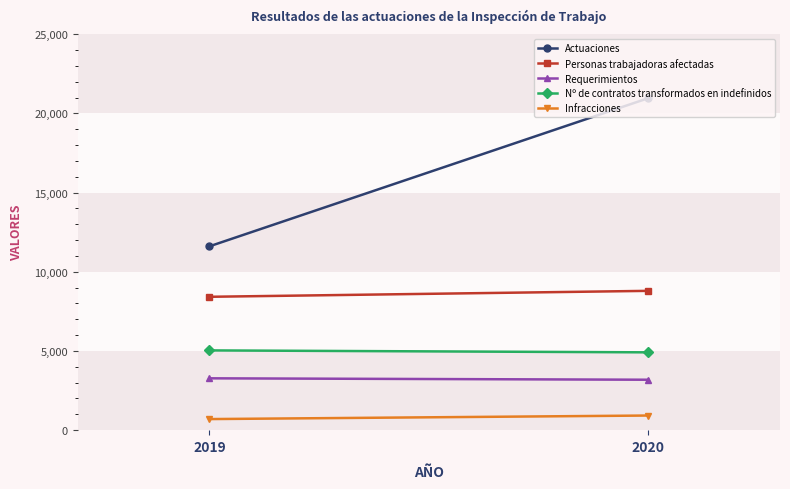

What is the difference between the maximum and minimum values in the Requerimientos series?

89